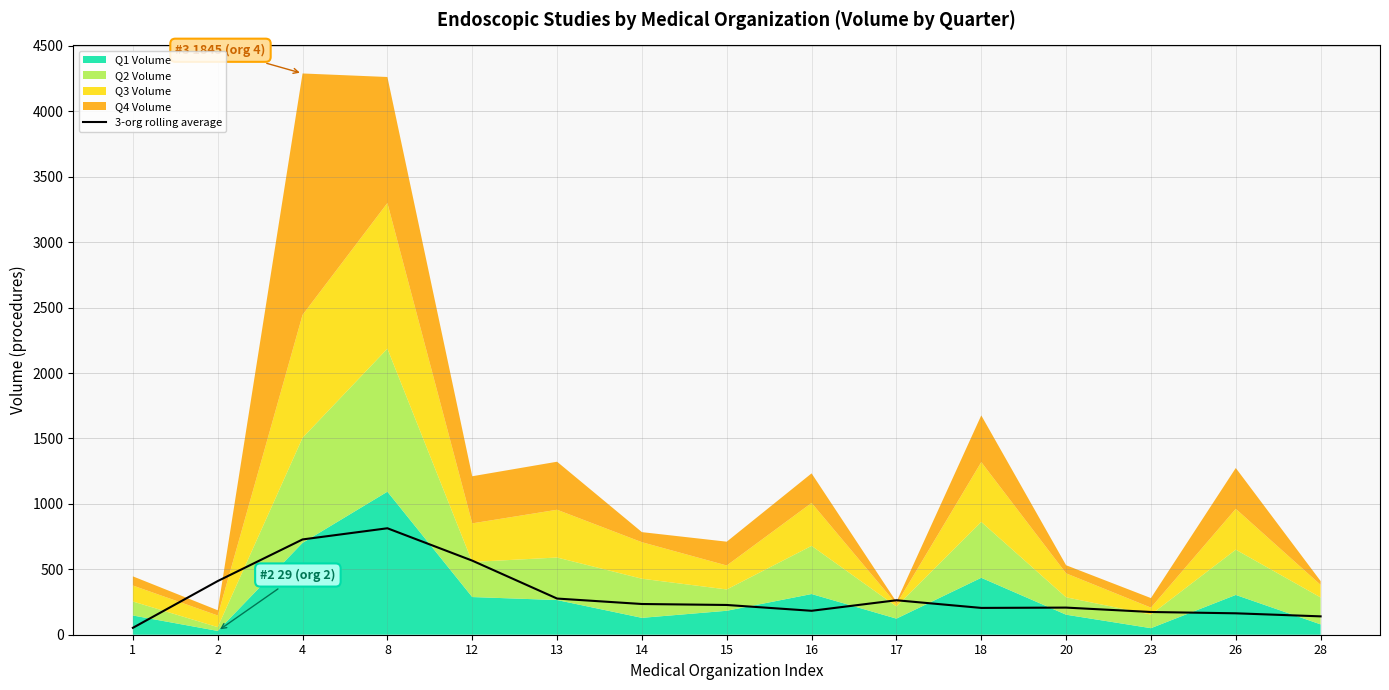

What is the value of the 14th point from the left?

163.7